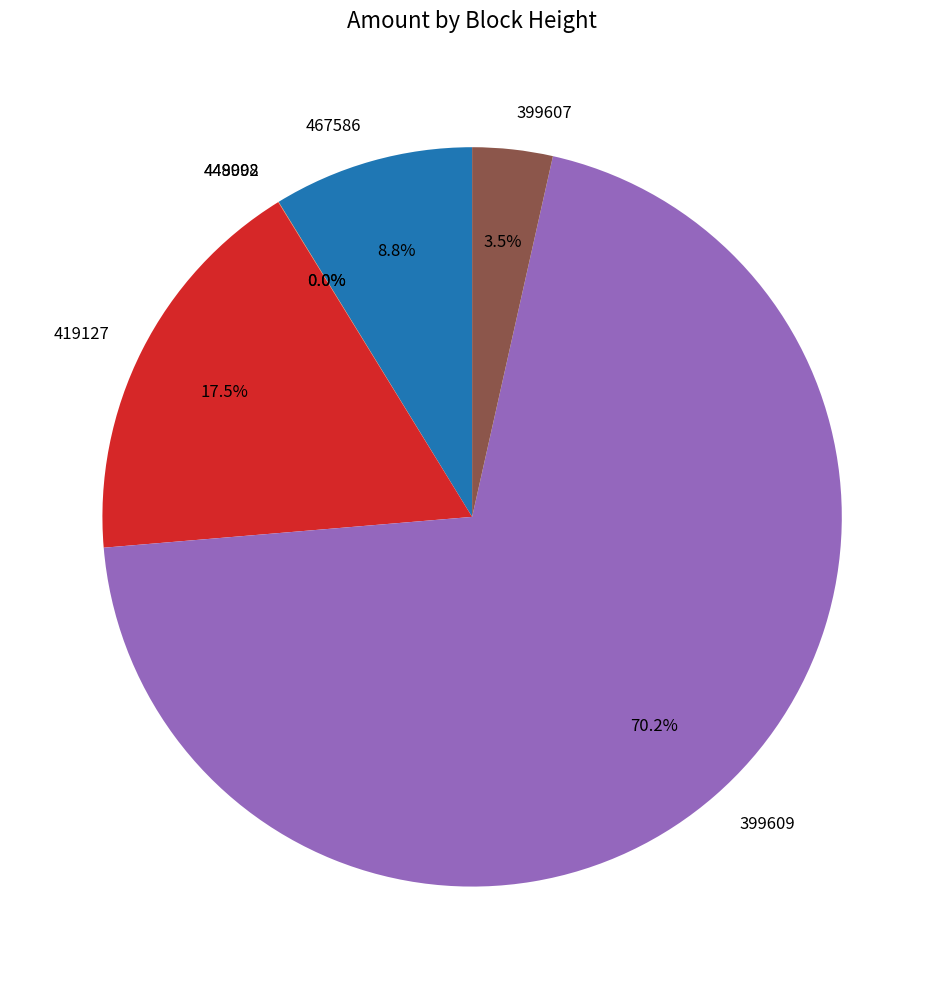

Count the number of slices in the pie.

7